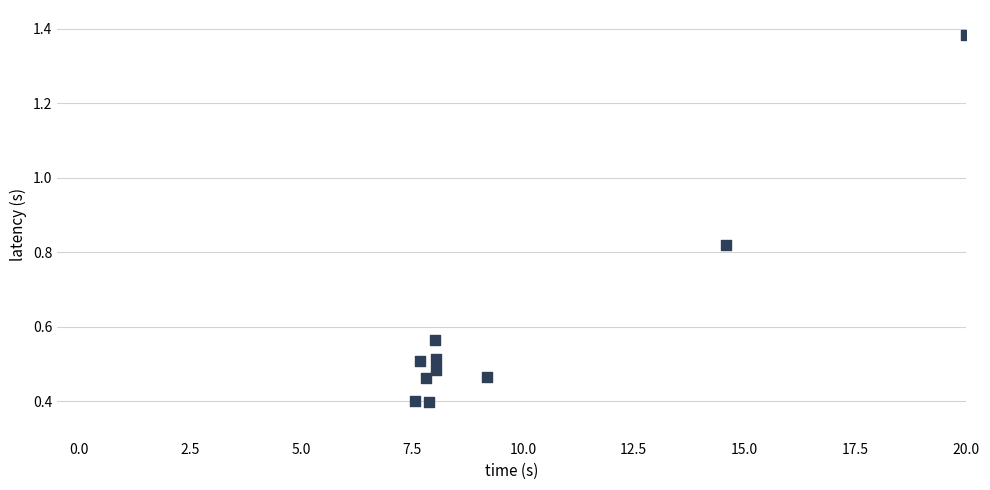

What is the range of X values (max minus min)?

12.4